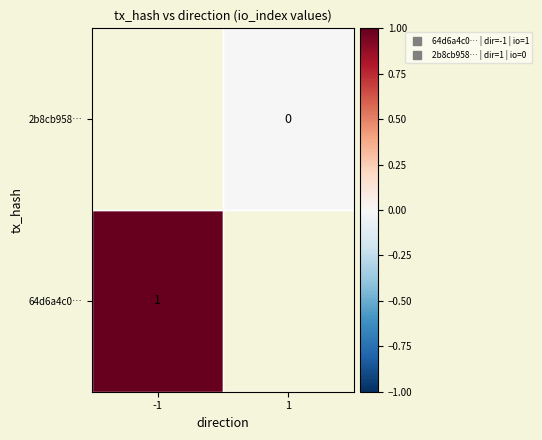

How many positive values does the 64d6a4c0… series have?

1